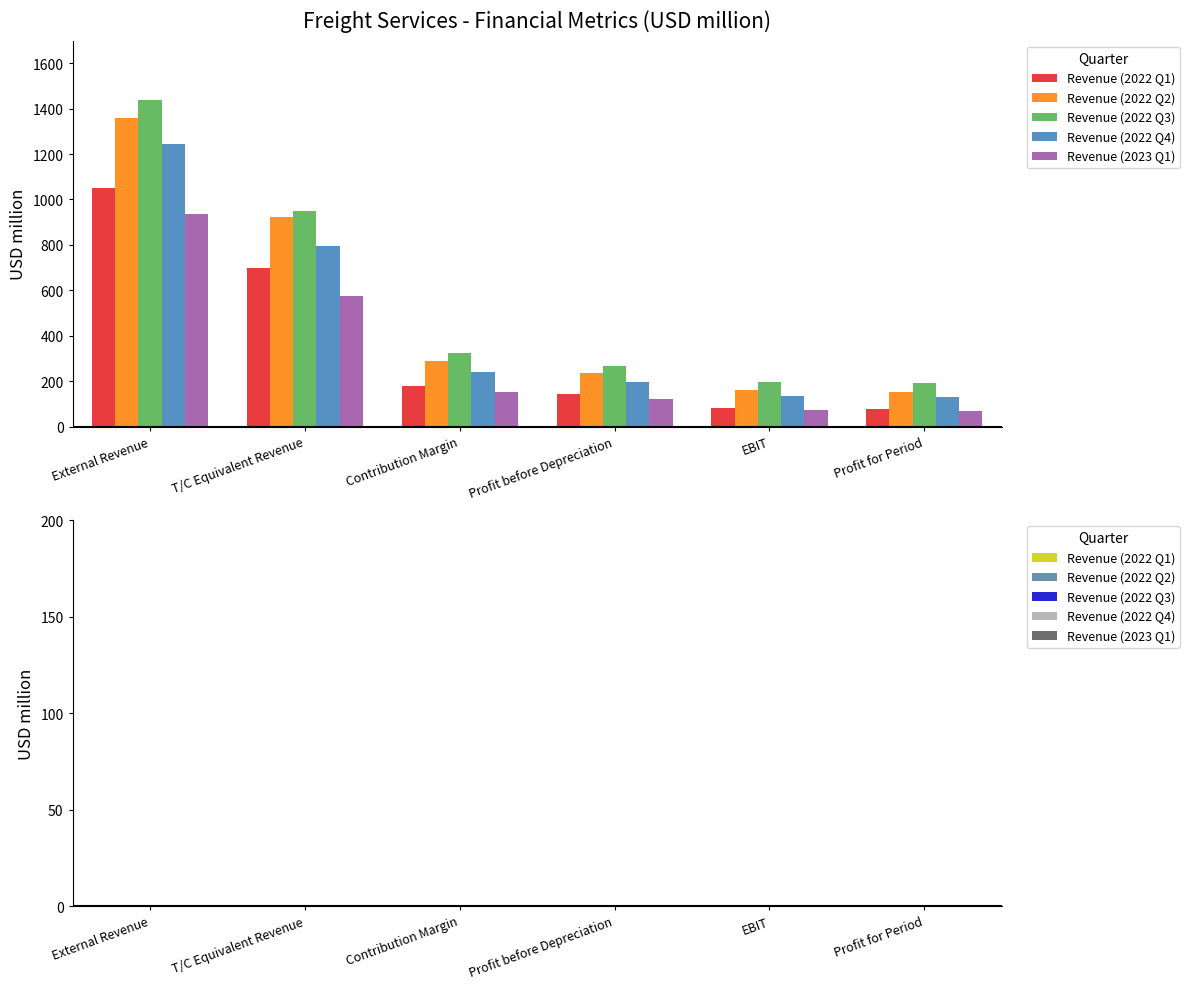

What is the sum of the Revenue (2022 Q3) values at EBIT and Profit before Depreciation?

459.7